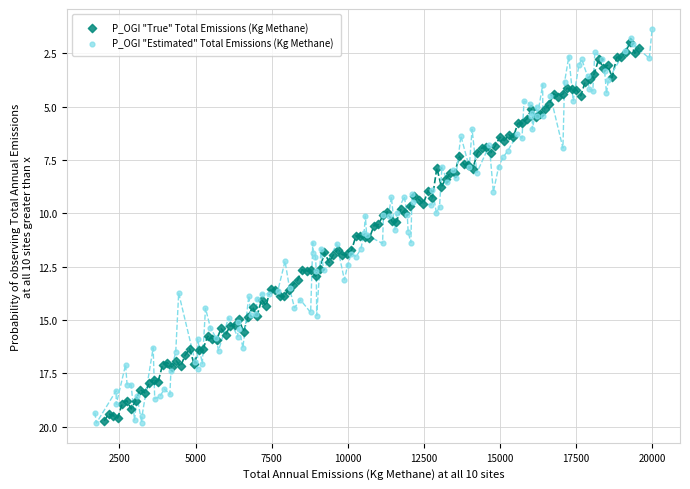

What are all the series names shown in the legend?

P_OGI "True" Total Emissions (Kg Methane), P_OGI "Estimated" Total Emissions (Kg Methane)